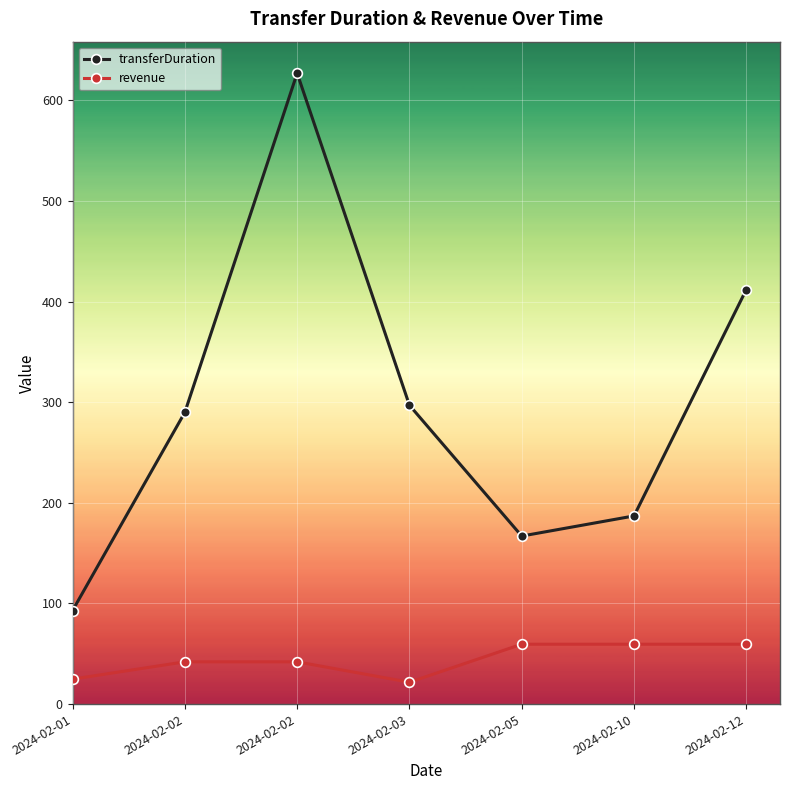

Does the chart have visible grid lines?

Yes